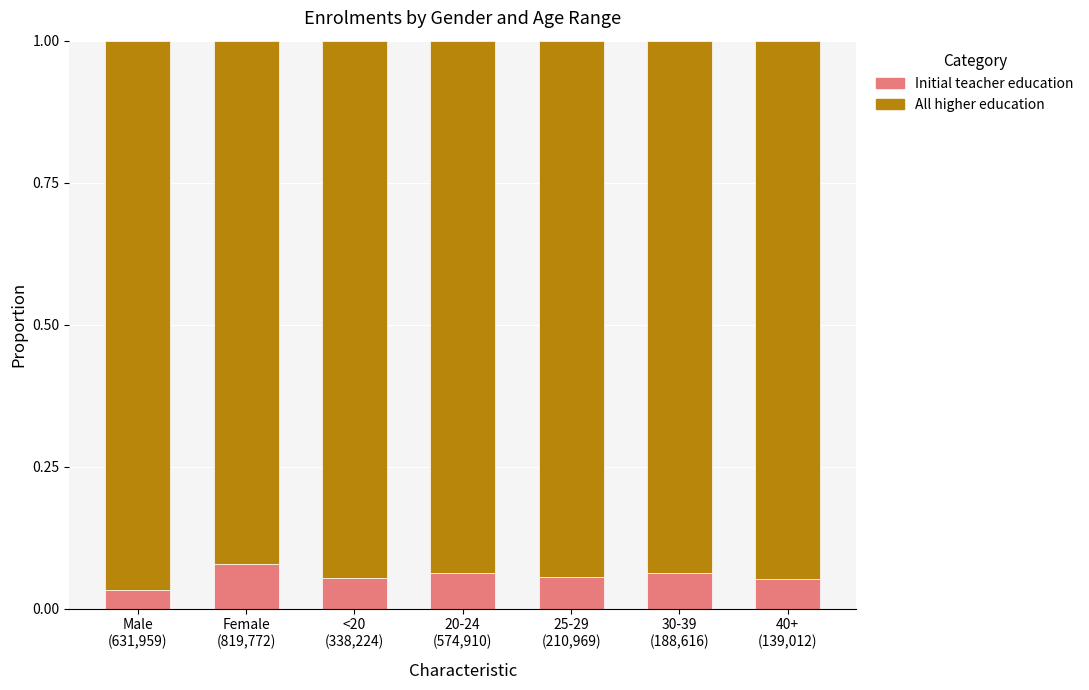

How many Initial teacher education values are between 0 and 1?

7